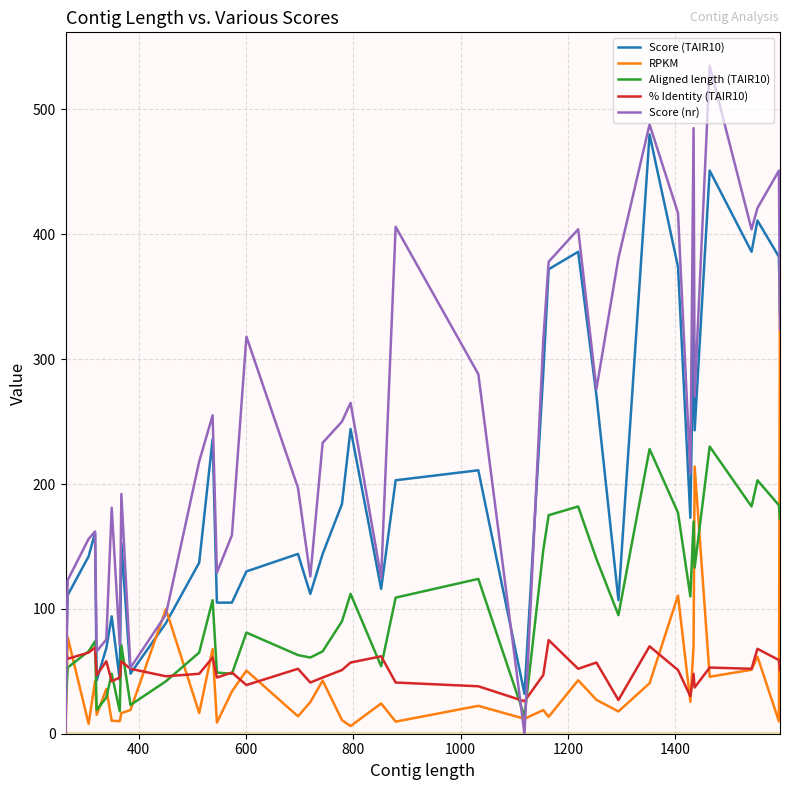

List the series in order of their peak value, lowest first.

% Identity (TAIR10), Aligned length (TAIR10), RPKM, Score (TAIR10), Score (nr)